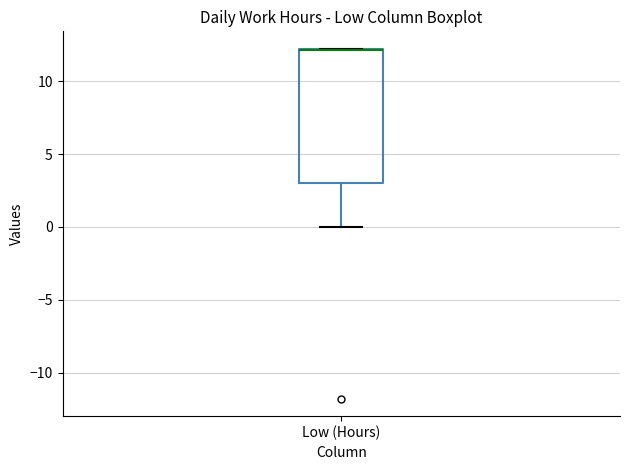

Read this box plot against the y-axis: the position of the median line, the range covered by the box, and the ends of both whiskers. The values are not printed on the chart, so give them approximately, as read against the axis.

median 12 (drawn on the box's upper edge), box 3 to 12, whiskers 0 to 12